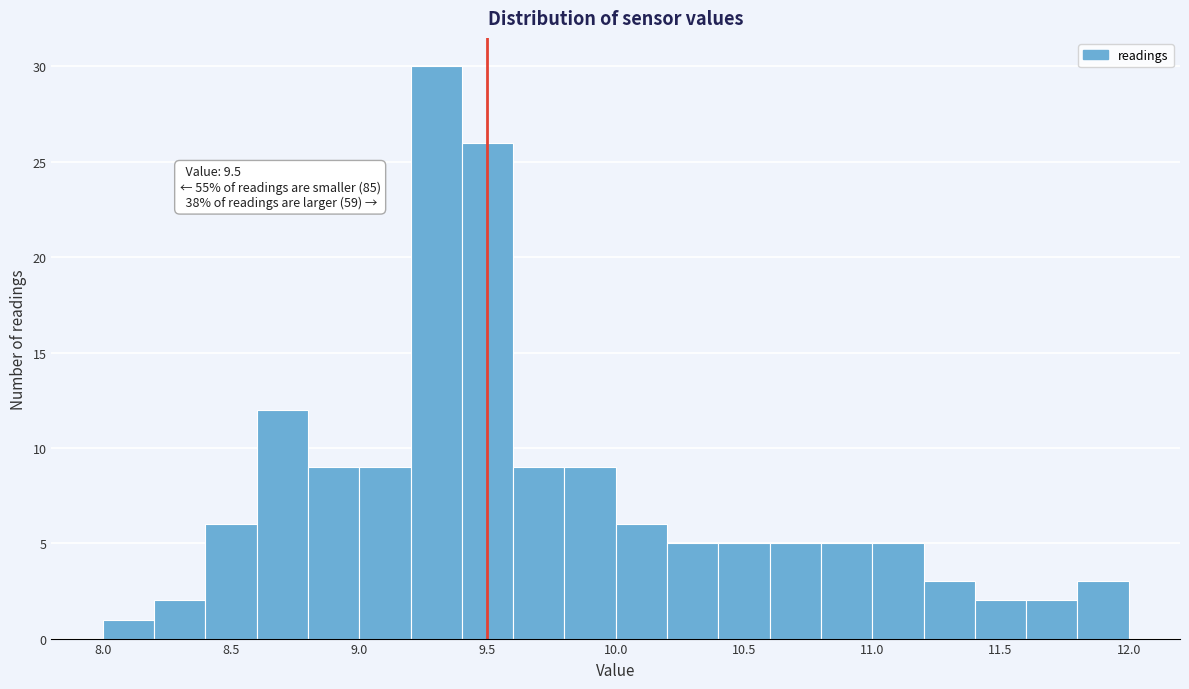

Which range on the x-axis has the tallest bar?

9.2 to 9.4